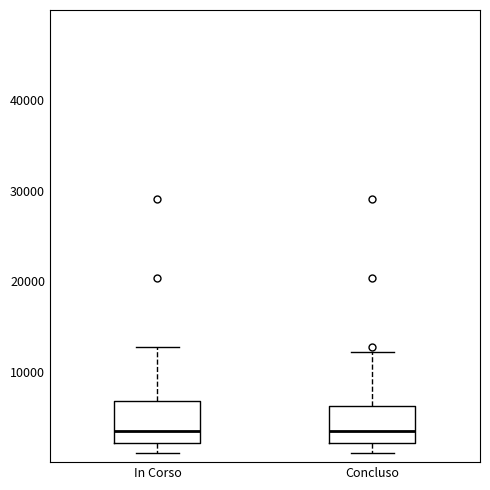

Reading left to right, transcribe this box plot: for each box, give where its median line is, the range the box spans, and where its two whiskers end, as read against the y-axis. The values are not printed on the chart, so give them approximately, as read against the axis.

In Corso: median 3000, box 2000 to 7000, whiskers 1000 to 13000
Concluso: median 3000, box 2000 to 6000, whiskers 1000 to 12000